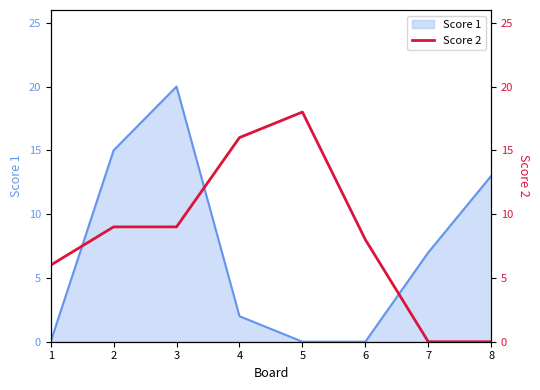

Is it true that the value at 6 is 13?

False